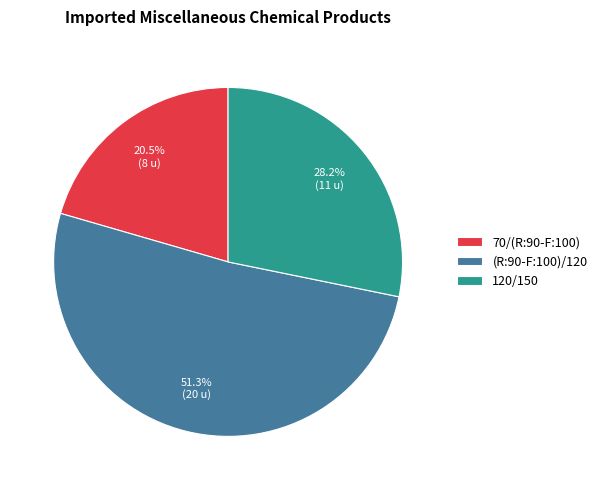

Which slice represents more than half of the pie?

(R:90-F:100)/120